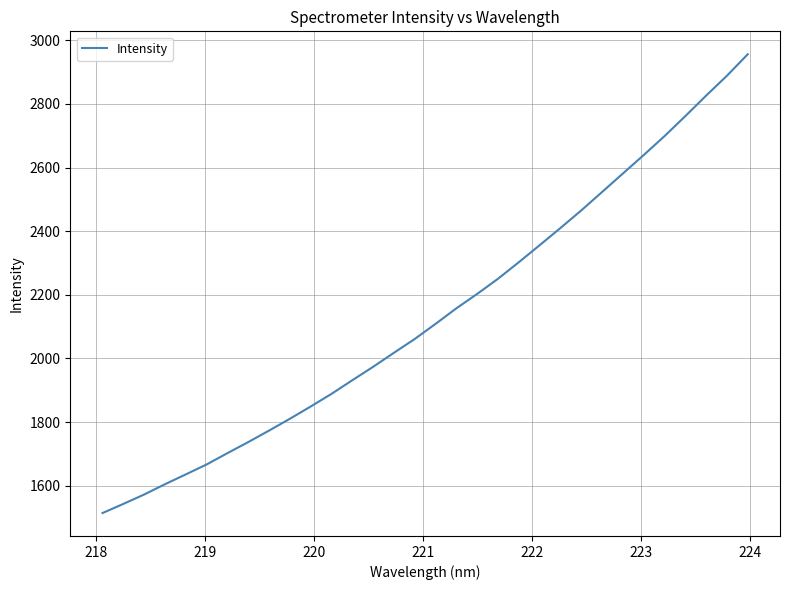

What is the smallest value displayed?

1514.4